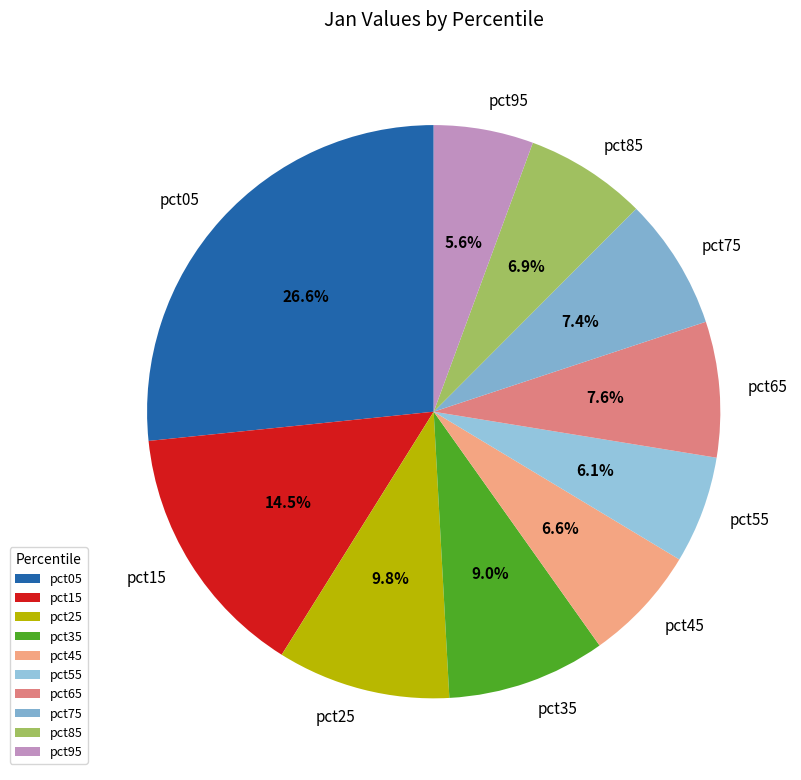

Which slice is the largest?

pct05